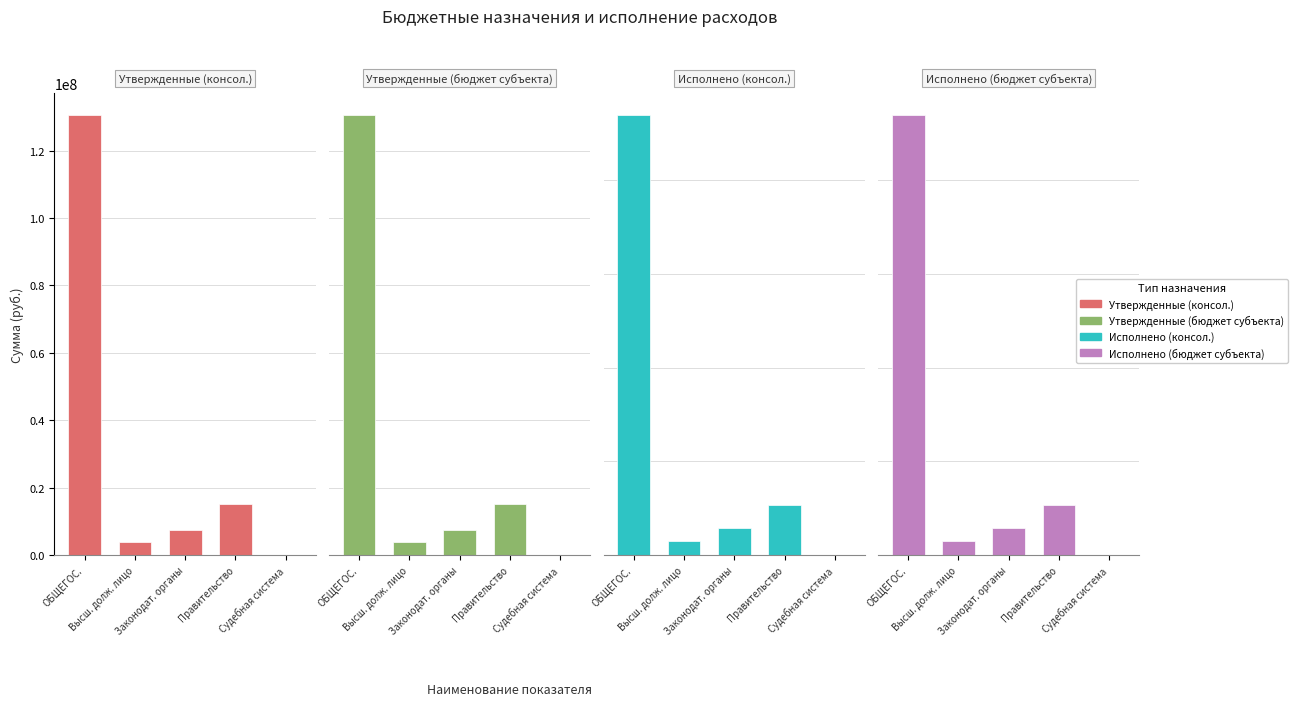

Reading left to right, extract all data points from this chart.

Утвержденные (консол.): ОБЩЕГОС.=130591436.1	Высш. долж. лицо=3762648.1	Законодат. органы=7535880.0	Правительство=15026480.2	Судебная система=20387.0
Утвержденные (бюджет субъекта): ОБЩЕГОС.=130591436.1	Высш. долж. лицо=3762648.1	Законодат. органы=7535880.0	Правительство=15026480.2	Судебная система=20387.0
Исполнено (консол.): ОБЩЕГОС.=93986341.2	Высш. долж. лицо=3002264.6	Законодат. органы=5773748.8	Правительство=10690552.5	Судебная система=5485.0
Исполнено (бюджет субъекта): ОБЩЕГОС.=93986341.2	Высш. долж. лицо=3002264.6	Законодат. органы=5773748.8	Правительство=10690552.5	Судебная система=5485.0